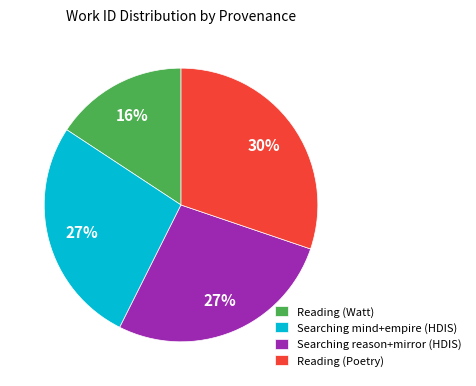

To the nearest percent, what is the average slice percentage?

25%